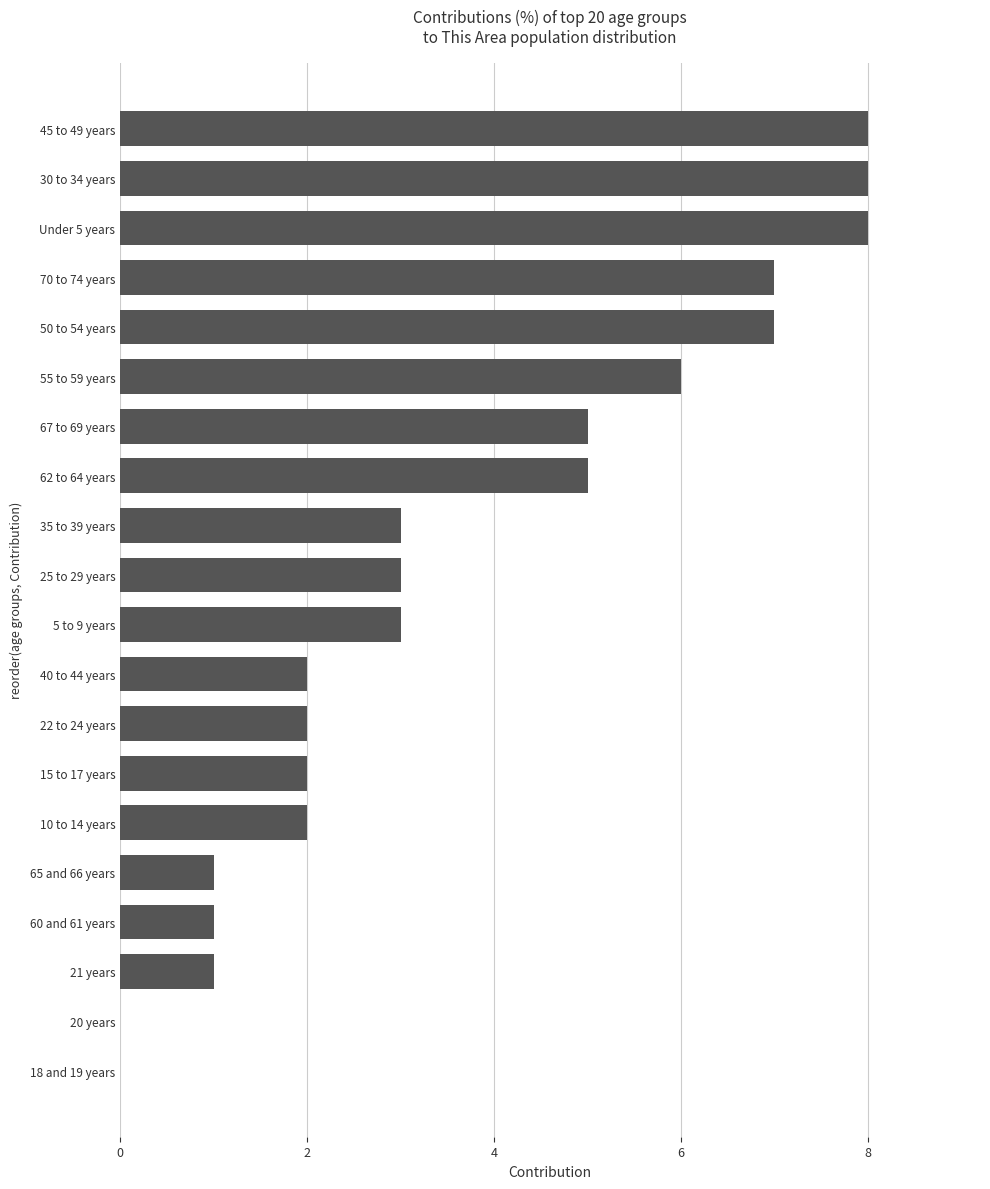

Reading top to bottom, what are all the values shown in this chart?

45 to 49 years=8	30 to 34 years=8	Under 5 years=8	70 to 74 years=7	50 to 54 years=7	55 to 59 years=6	67 to 69 years=5	62 to 64 years=5	35 to 39 years=3	25 to 29 years=3	5 to 9 years=3	40 to 44 years=2	22 to 24 years=2	15 to 17 years=2	10 to 14 years=2	65 and 66 years=1	60 and 61 years=1	21 years=1	20 years=0	18 and 19 years=0